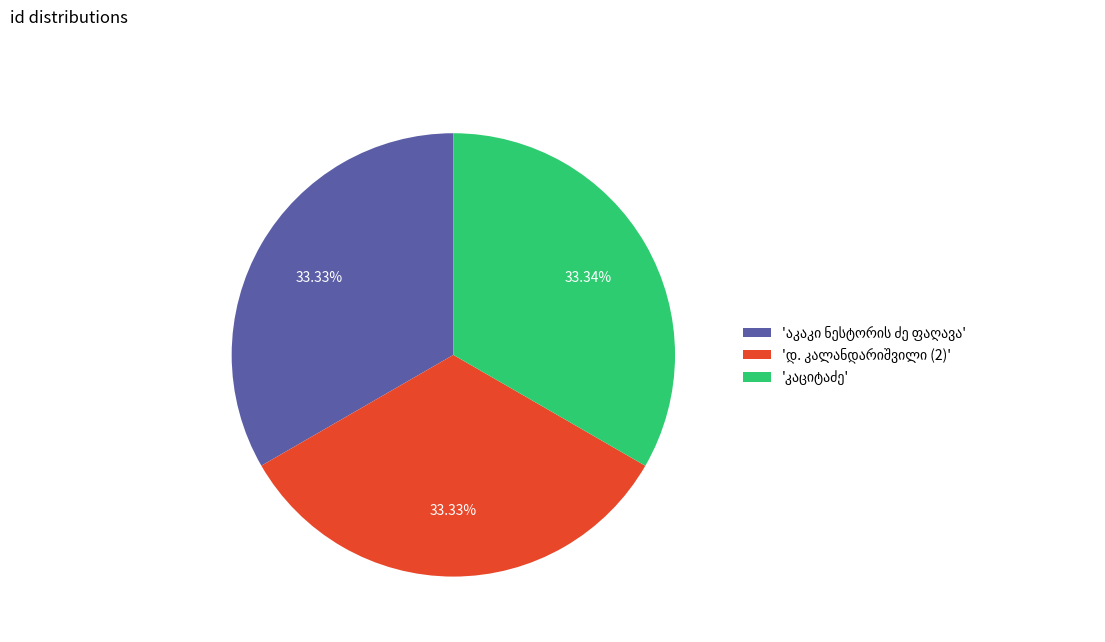

Between დ. კალანდარიშვილი (2) and აკაკი ნესტორის ძე ფაღავა, which is larger?

დ. კალანდარიშვილი (2)